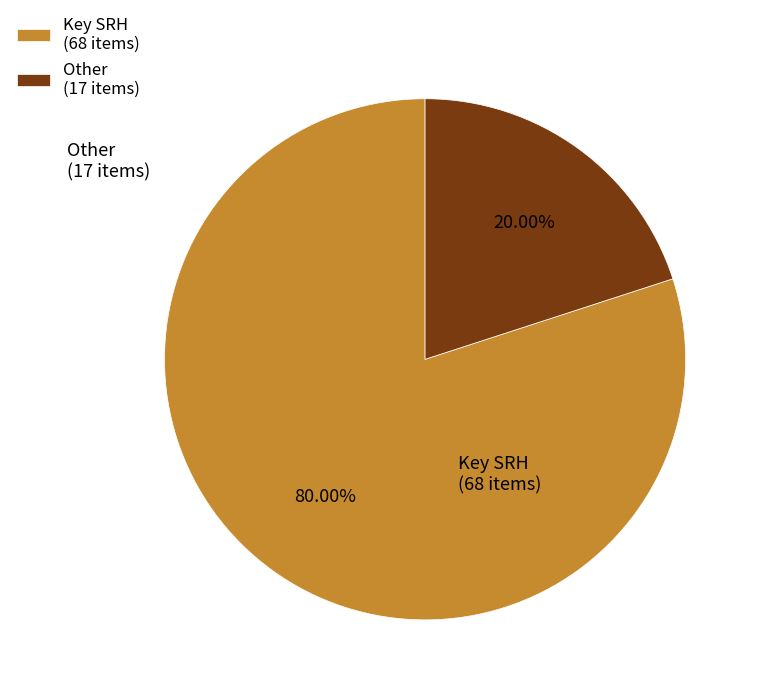

True or false: Key SRH accounts for 80% of the total.

True